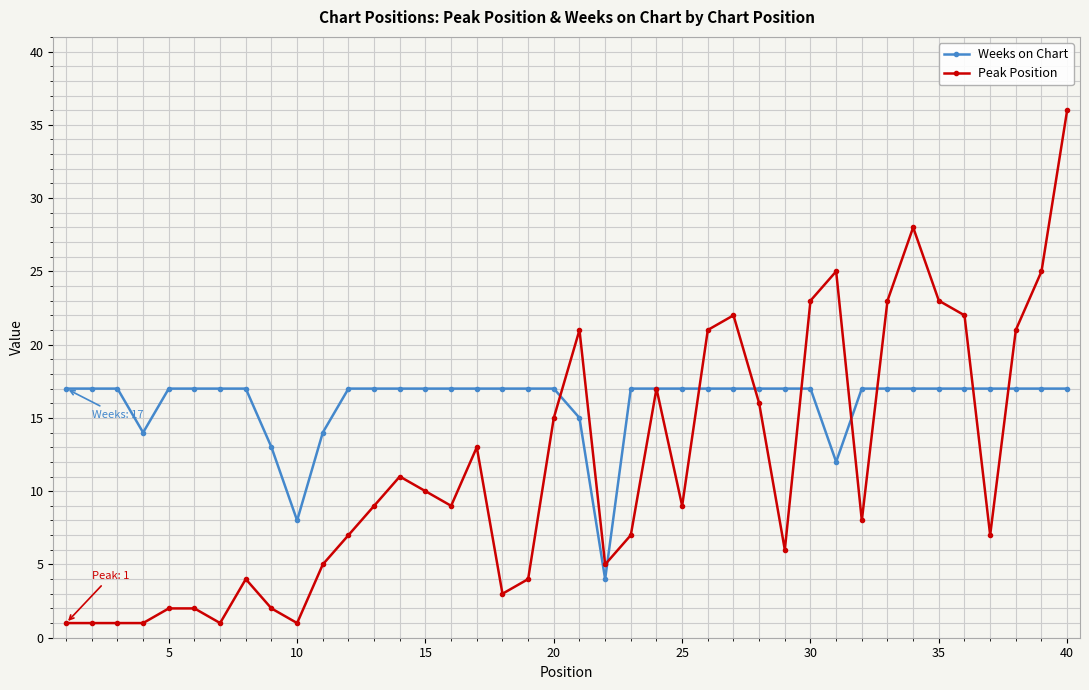

Which series has the largest range (max minus min)?

Peak Position